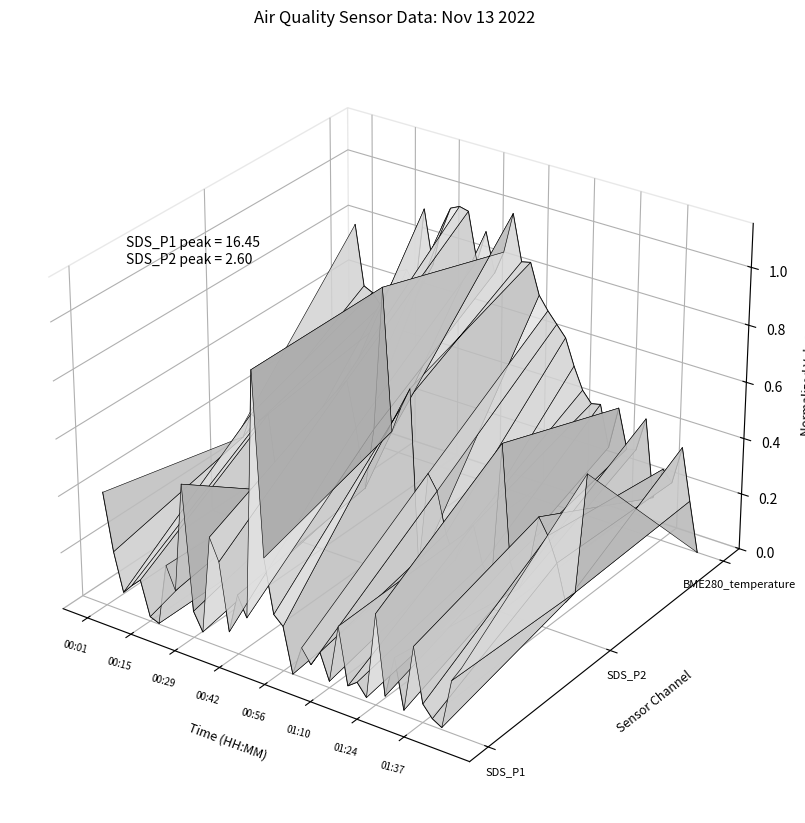

True or false: BME280_temperature has a value of 0.0 at 22.

False